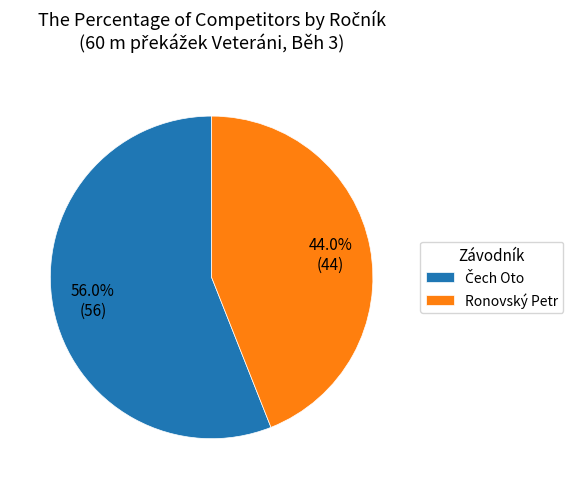

What portion of the pie excludes Ronovský Petr?

56.0%